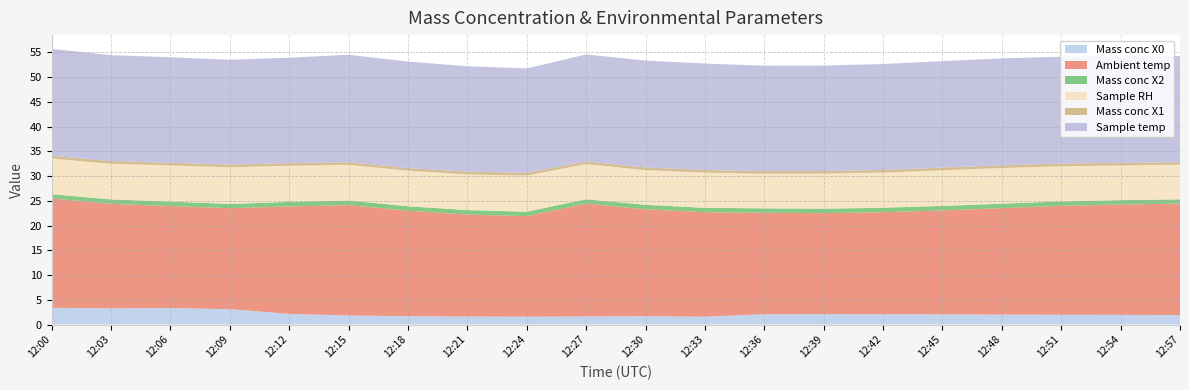

Reading left to right, list all the values displayed in this chart.

Mass conc X0: 12:00=3.4	12:03=3.3	12:06=3.3	12:09=3.1	12:12=2.1	12:15=1.8	12:18=1.7	12:21=1.6	12:24=1.6	12:27=1.6	12:30=1.7	12:33=1.6	12:36=2.1	12:39=2.1	12:42=2.1	12:45=2.0	12:48=2.0	12:51=2.0	12:54=1.9	12:57=1.9
Ambient temp: 12:00=22.1	12:03=21.1	12:06=20.6	12:09=20.4	12:12=21.7	12:15=22.3	12:18=21.3	12:21=20.6	12:24=20.3	12:27=22.8	12:30=21.6	12:33=21.1	12:36=20.5	12:39=20.4	12:42=20.6	12:45=21.0	12:48=21.5	12:51=22.0	12:54=22.3	12:57=22.5
Mass conc X2: 12:00=0.8	12:03=0.9	12:06=0.9	12:09=0.9	12:12=0.9	12:15=0.9	12:18=0.9	12:21=0.9	12:24=0.9	12:27=0.9	12:30=0.9	12:33=0.9	12:36=0.9	12:39=0.9	12:42=0.9	12:45=0.9	12:48=0.9	12:51=0.9	12:54=0.9	12:57=0.9
Sample RH: 12:00=7.2	12:03=7.2	12:06=7.3	12:09=7.4	12:12=7.3	12:15=7.2	12:18=7.2	12:21=7.2	12:24=7.3	12:27=7.1	12:30=7.0	12:33=7.1	12:36=7.0	12:39=7.1	12:42=7.1	12:45=7.2	12:48=7.2	12:51=7.1	12:54=7.0	12:57=7.0
Mass conc X1: 12:00=0.6	12:03=0.6	12:06=0.5	12:09=0.5	12:12=0.5	12:15=0.5	12:18=0.5	12:21=0.6	12:24=0.6	12:27=0.5	12:30=0.5	12:33=0.5	12:36=0.5	12:39=0.5	12:42=0.5	12:45=0.5	12:48=0.6	12:51=0.5	12:54=0.5	12:57=0.5
Sample temp: 12:00=21.6	12:03=21.4	12:06=21.3	12:09=21.2	12:12=21.3	12:15=21.7	12:18=21.5	12:21=21.3	12:24=21.1	12:27=21.6	12:30=21.6	12:33=21.5	12:36=21.3	12:39=21.3	12:42=21.4	12:45=21.5	12:48=21.6	12:51=21.6	12:54=21.5	12:57=21.4